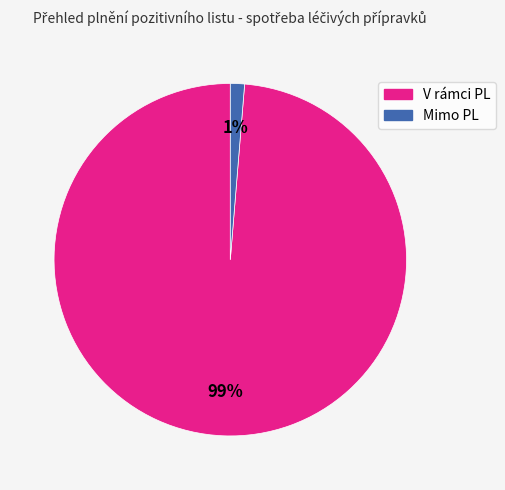

What is the largest slice in the pie chart?

V rámci PL